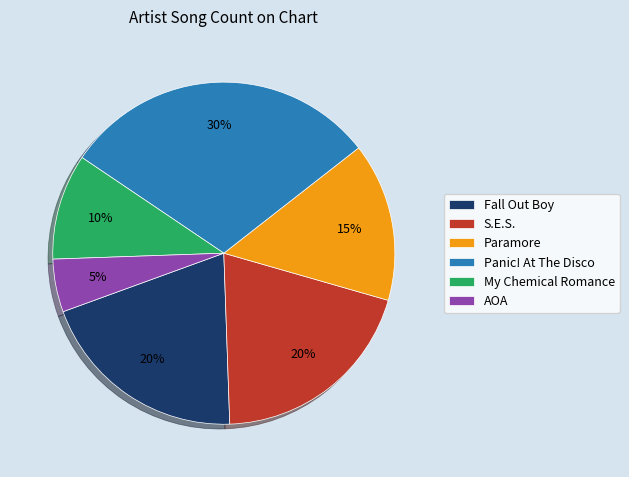

Combined, do AOA and S.E.S. account for over 50%?

No